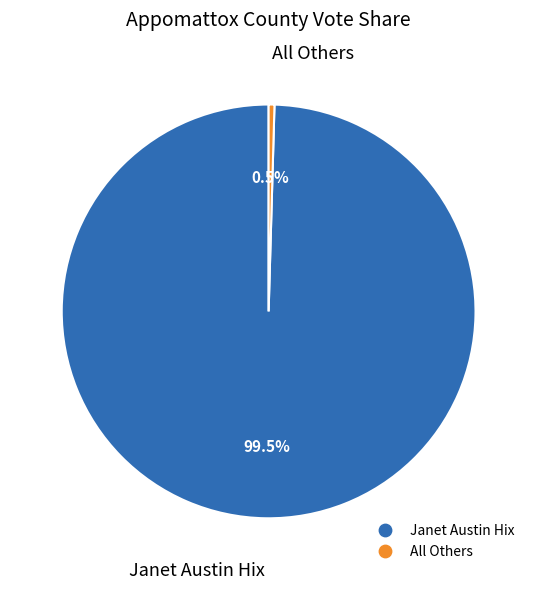

Between Janet Austin Hix and All Others, which is larger?

Janet Austin Hix